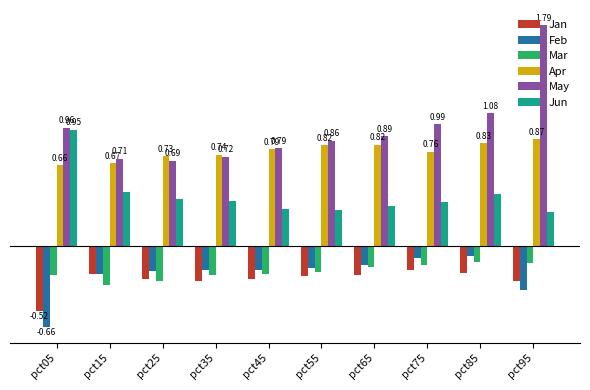

Are the bars grouped side by side (vs. stacked)?

Yes